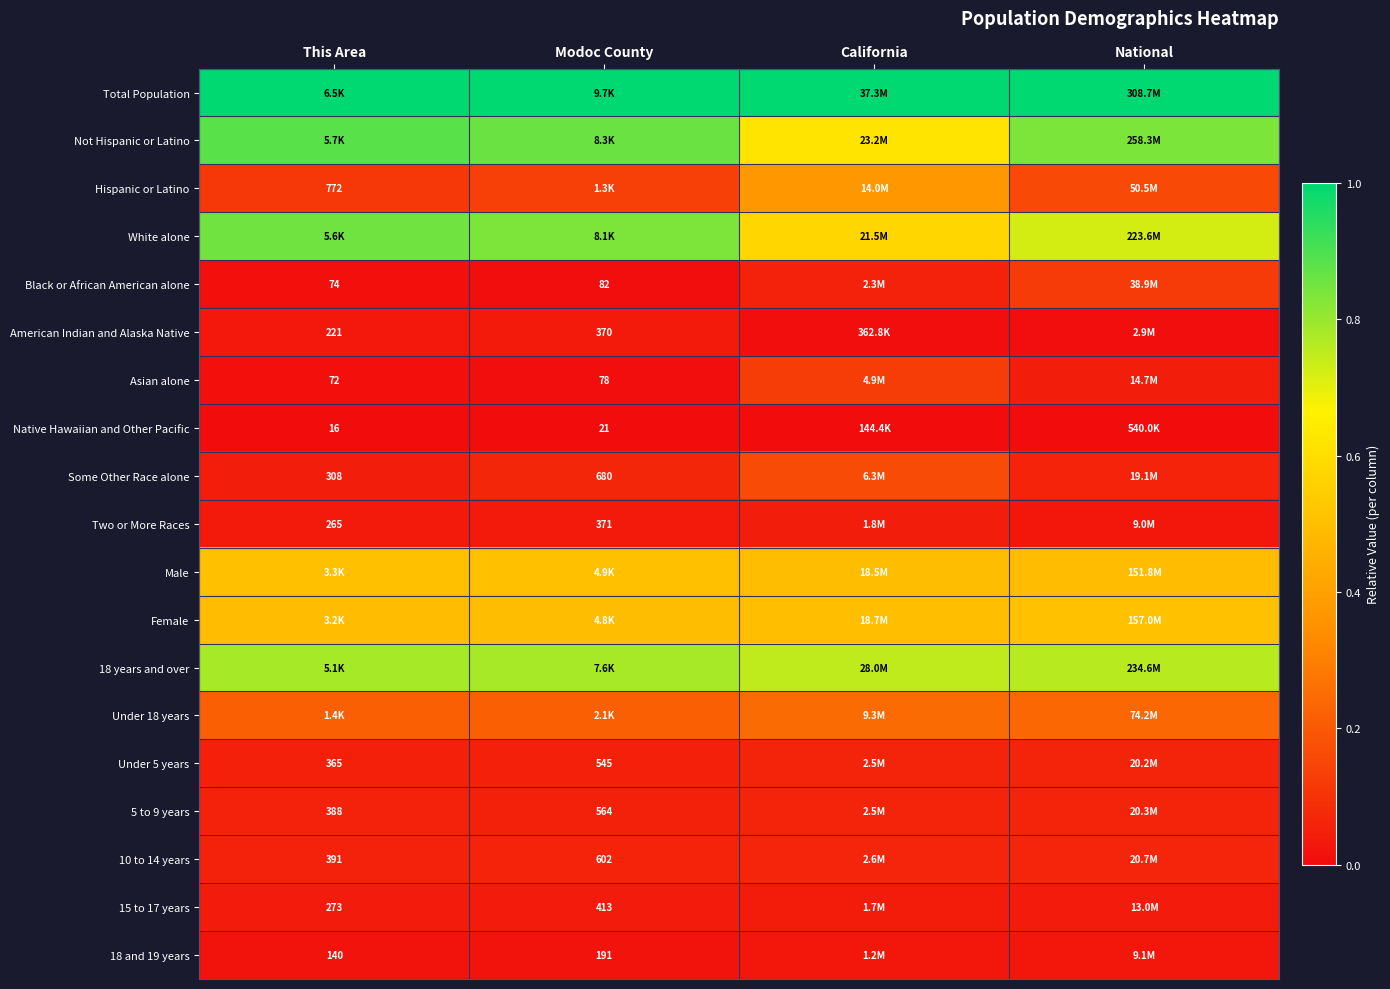

Is the value of 18 and 19 years at This Area greater than the value of 10 to 14 years at Modoc County?

No